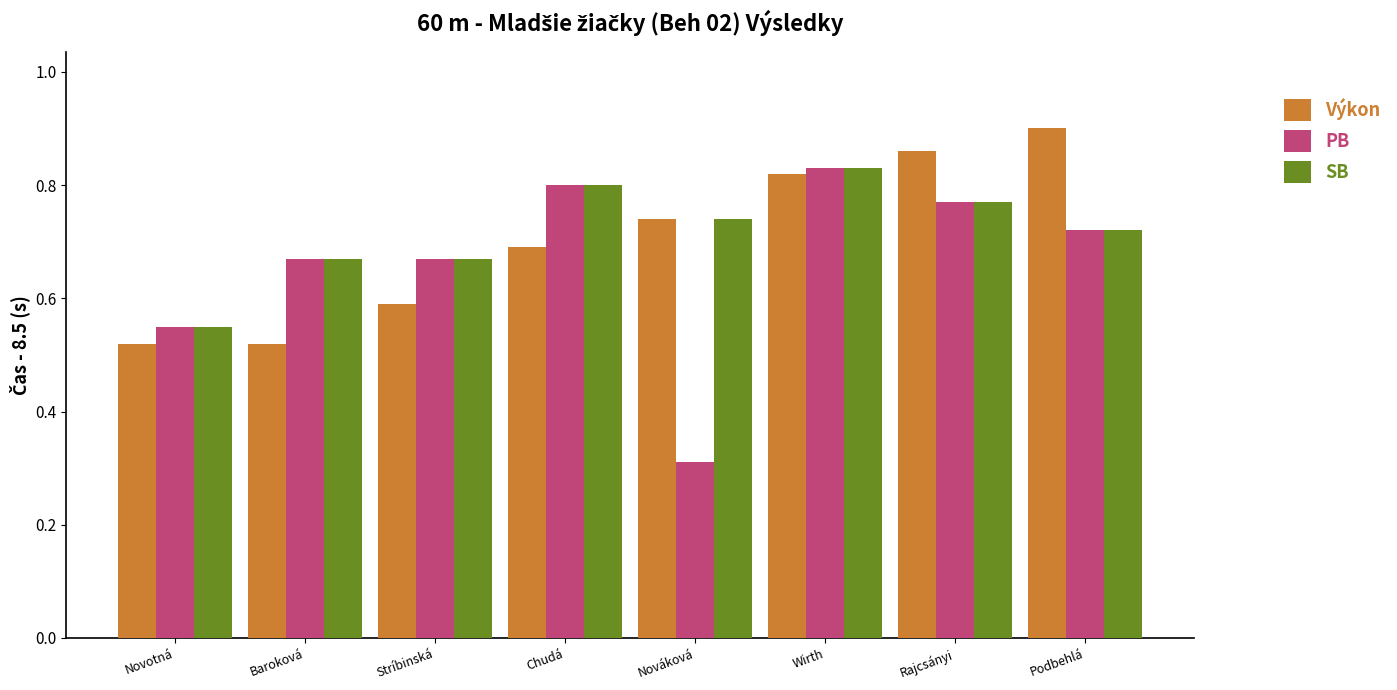

List the series in order of their overall mean, highest first.

SB, Výkon, PB